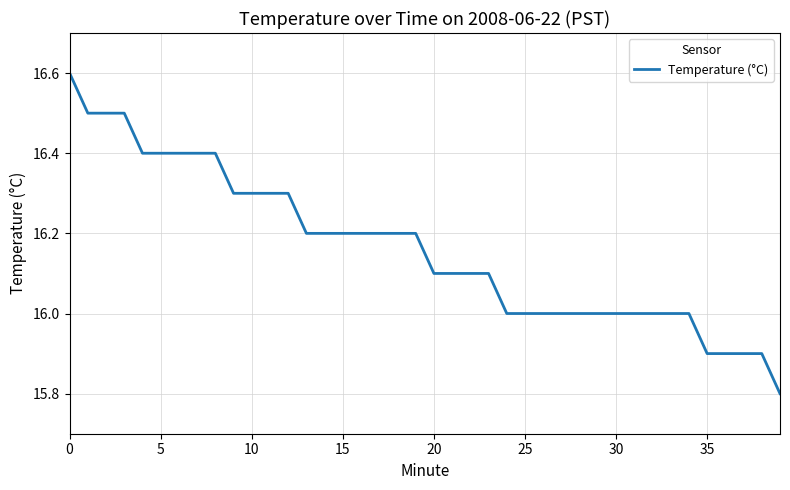

Reading right to left, list all the values displayed in this chart.

15.8	15.9	15.9	15.9	15.9	16.0	16.0	16.0	16.0	16.0	16.0	16.0	16.0	16.0	16.0	16.0	16.1	16.1	16.1	16.1	16.2	16.2	16.2	16.2	16.2	16.2	16.2	16.3	16.3	16.3	16.3	16.4	16.4	16.4	16.4	16.4	16.5	16.5	16.5	16.6